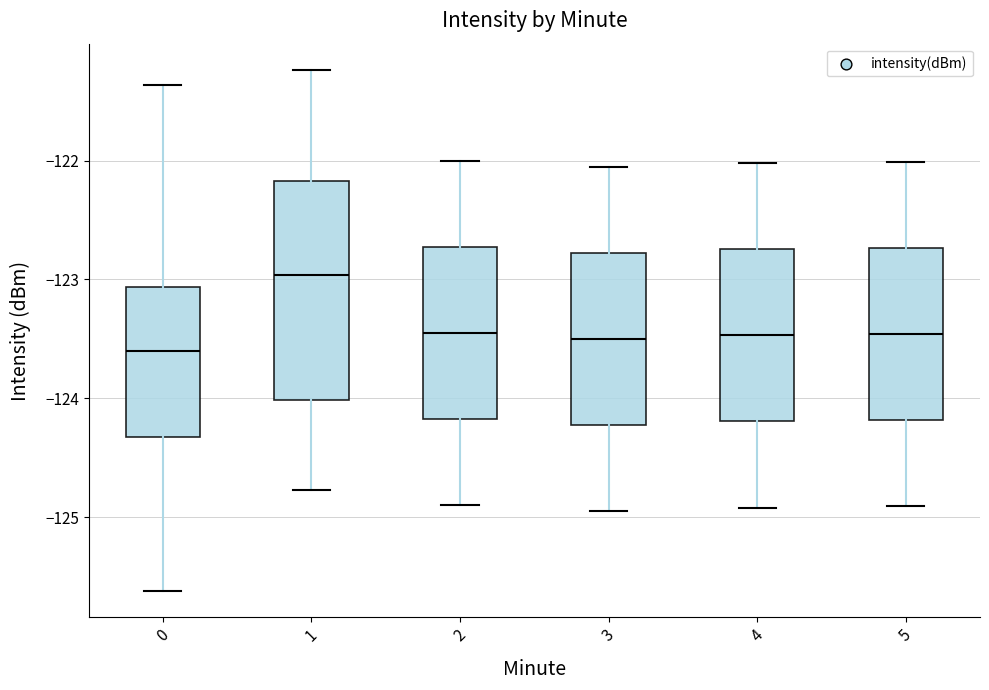

Reading left to right, read every box against the y-axis: the position of its median line, the range the box covers, and the ends of its whiskers. The values are not printed on the chart, so give them approximately, as read against the axis.

0: median -123.6, box -124.3 to -123.1, whiskers -125.6 to -121.4
1: median -123.0, box -124.0 to -122.2, whiskers -124.8 to -121.2
2: median -123.4, box -124.2 to -122.7, whiskers -124.9 to -122.0
3: median -123.5, box -124.2 to -122.8, whiskers -124.9 to -122.0
4: median -123.5, box -124.2 to -122.7, whiskers -124.9 to -122.0
5: median -123.5, box -124.2 to -122.7, whiskers -124.9 to -122.0